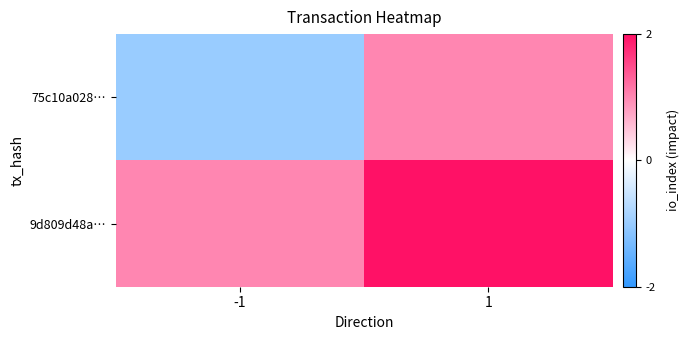

Rank the series by their average value, from highest to lowest.

9d809d48a…, 75c10a028…